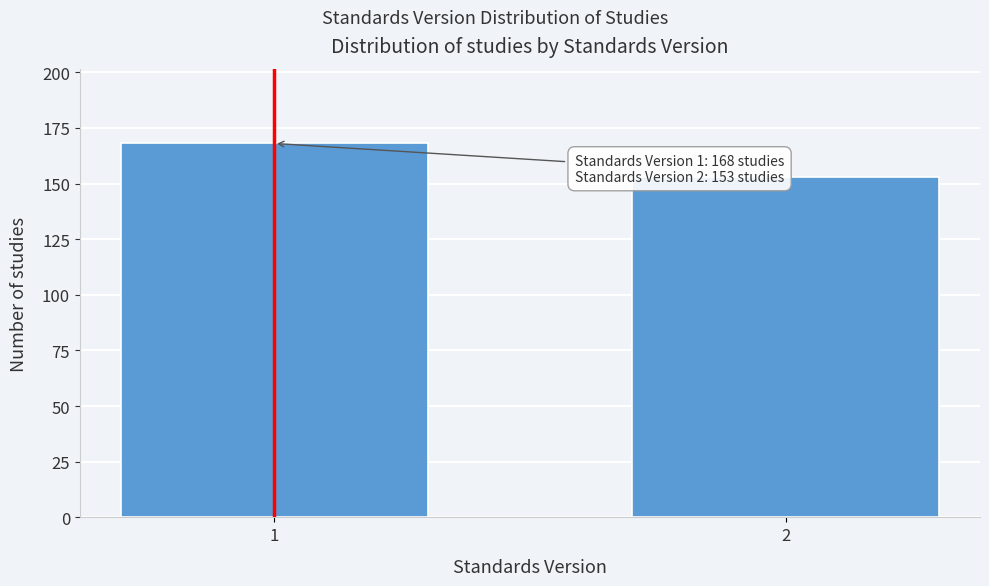

Reading left to right, transcribe all the data shown in this chart.

168	153